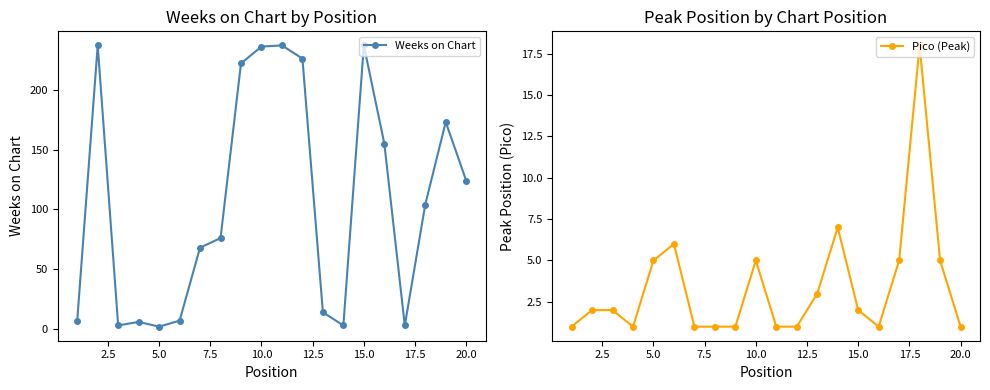

True or false: Pico (Peak) has more than 0 interior local peaks.

True